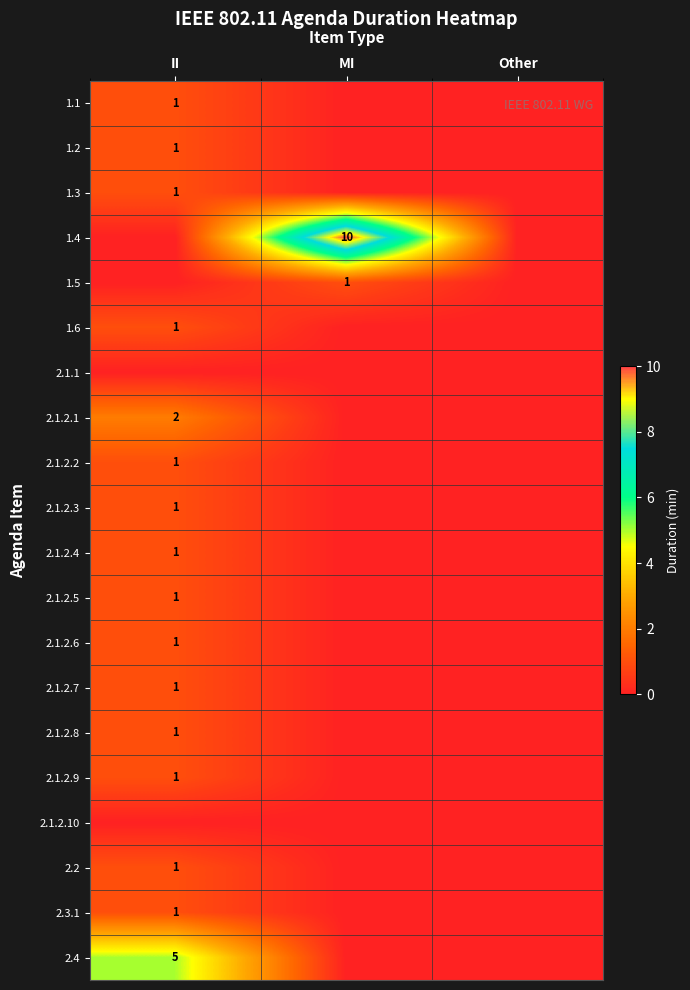

At which category does the chart reach its minimum across all series?

MI